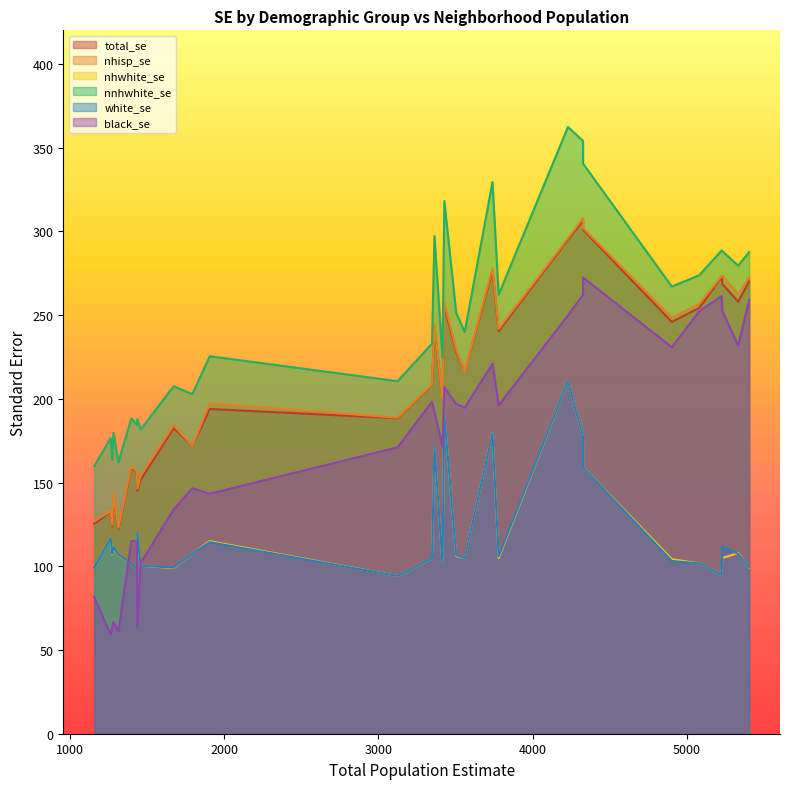

What is the average value of the nnhwhite_se series?

244.2